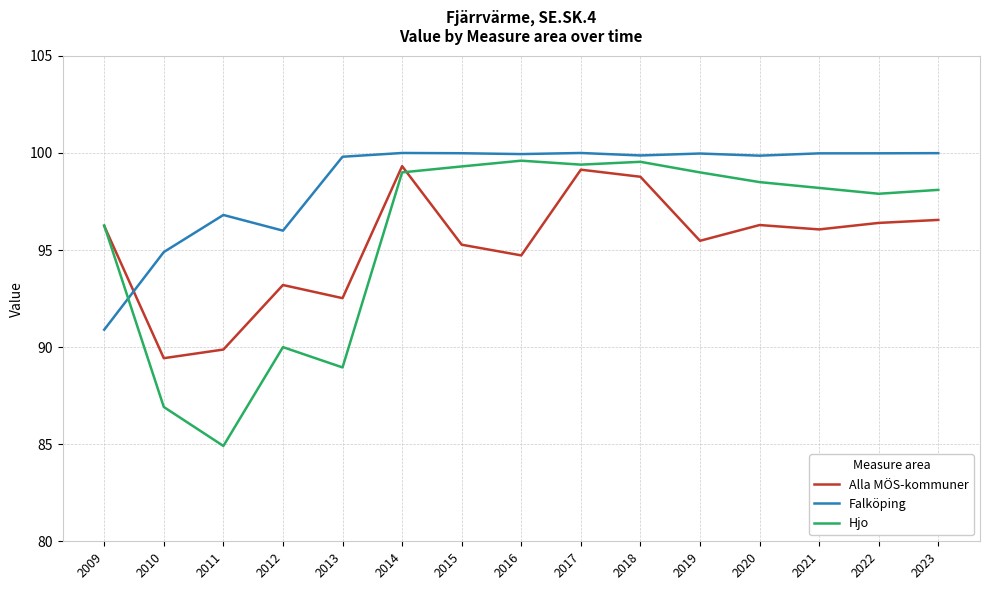

Which series has the largest total across all categories?

Falköping